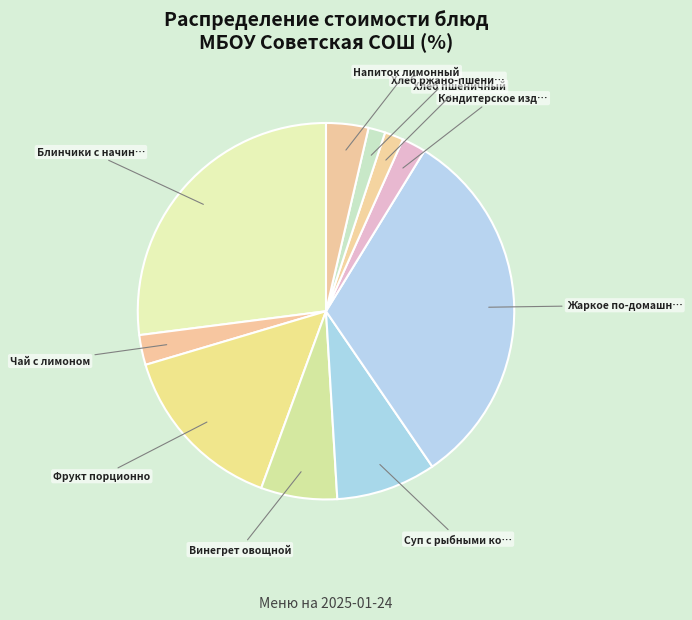

How many segments does this pie chart have?

10